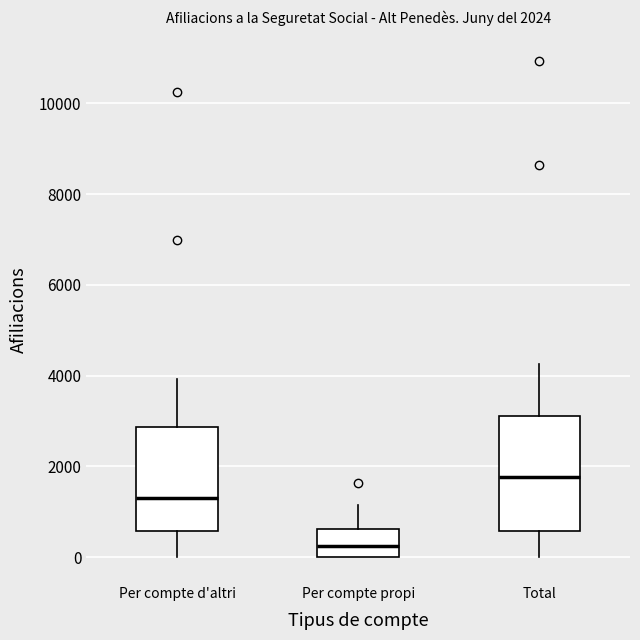

Which box is the tallest, from its lower edge to its upper edge?

Total